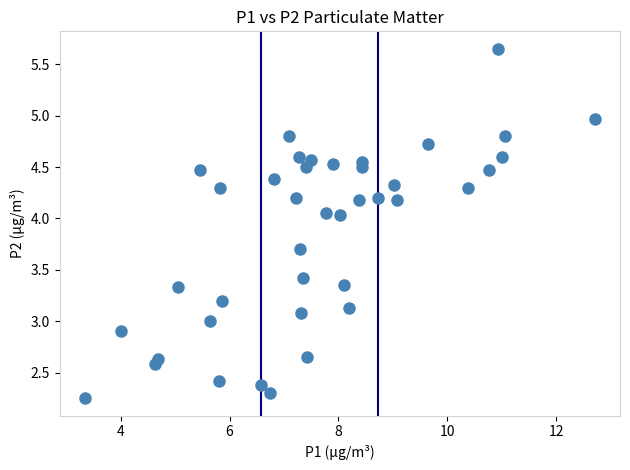

What is the range of X values (max minus min)?

9.3